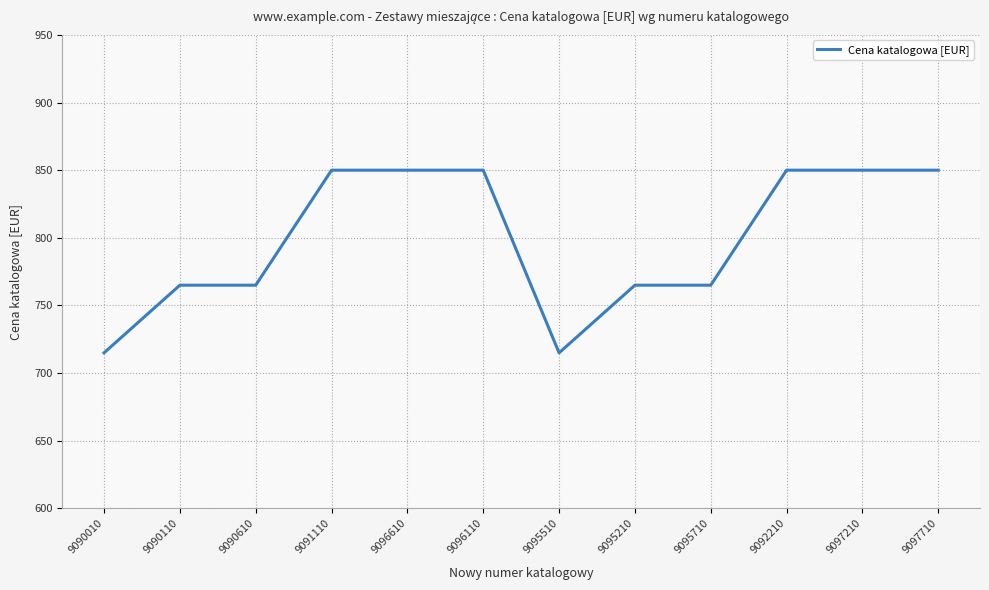

Read the value at 9095710.

765